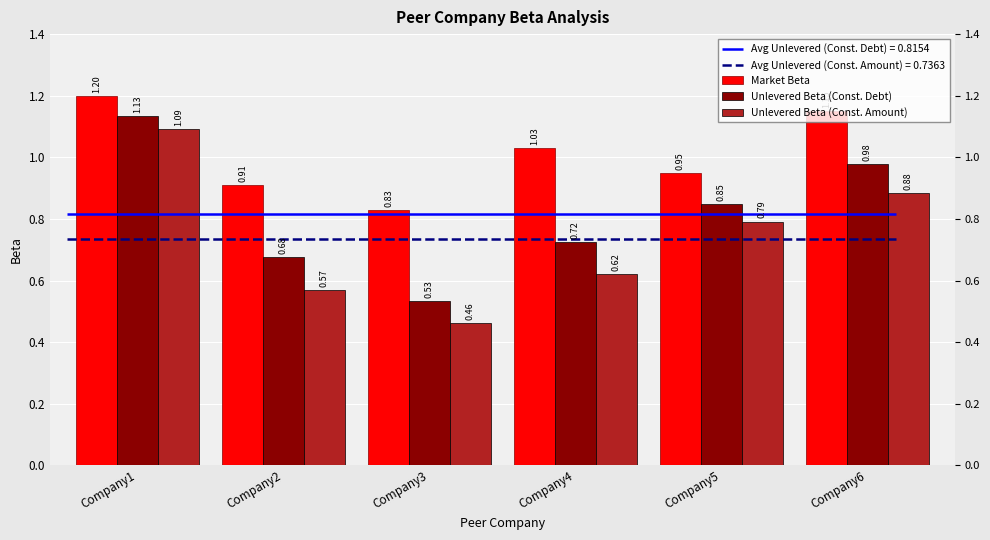

How many bars are there in each group?

3